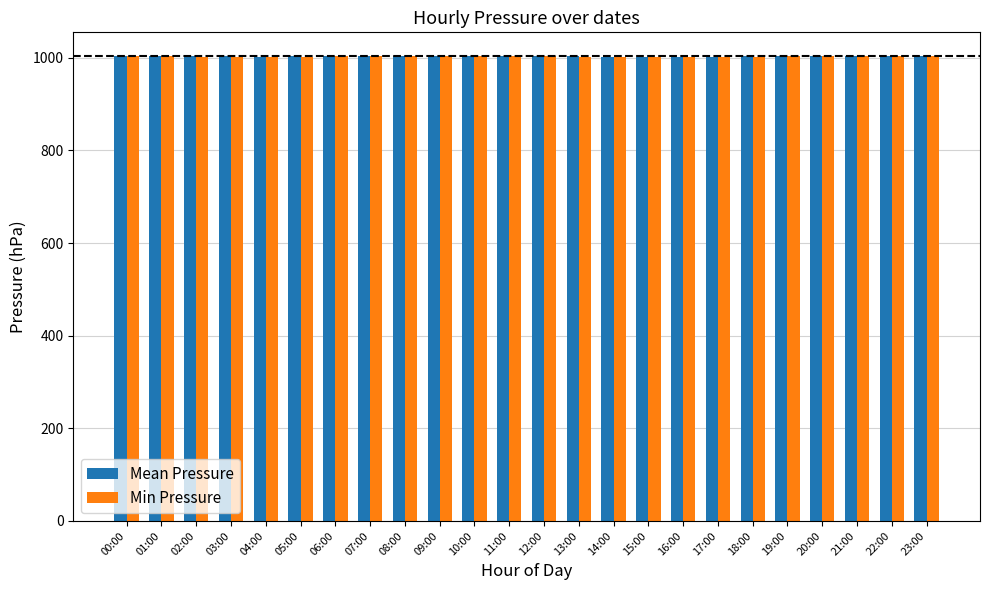

What position from the right is 09:00?

15